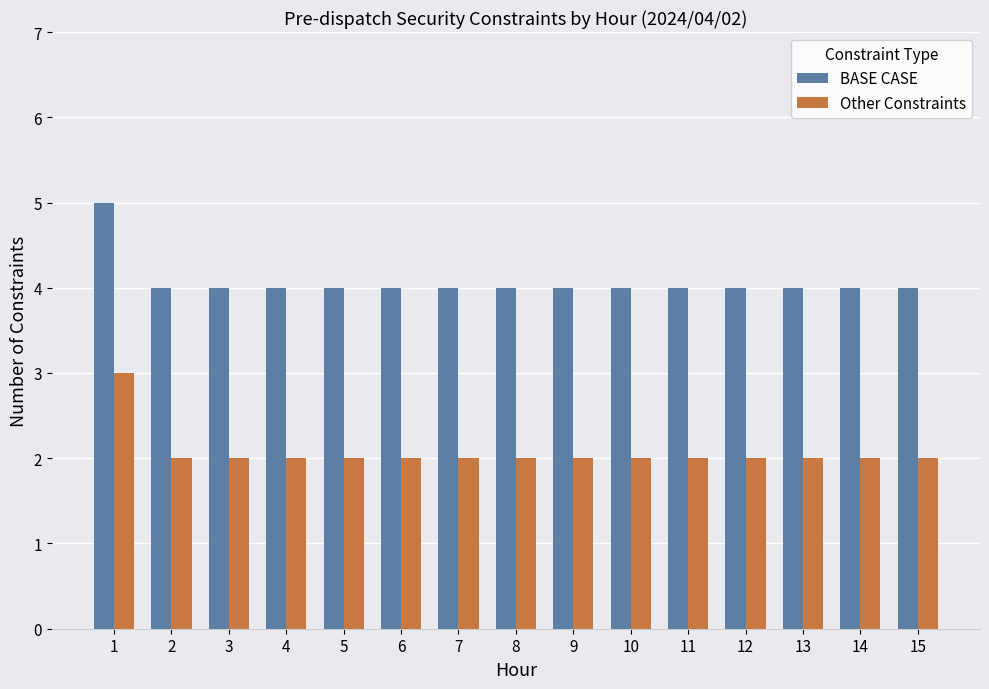

What is the average value of the BASE CASE series?

4